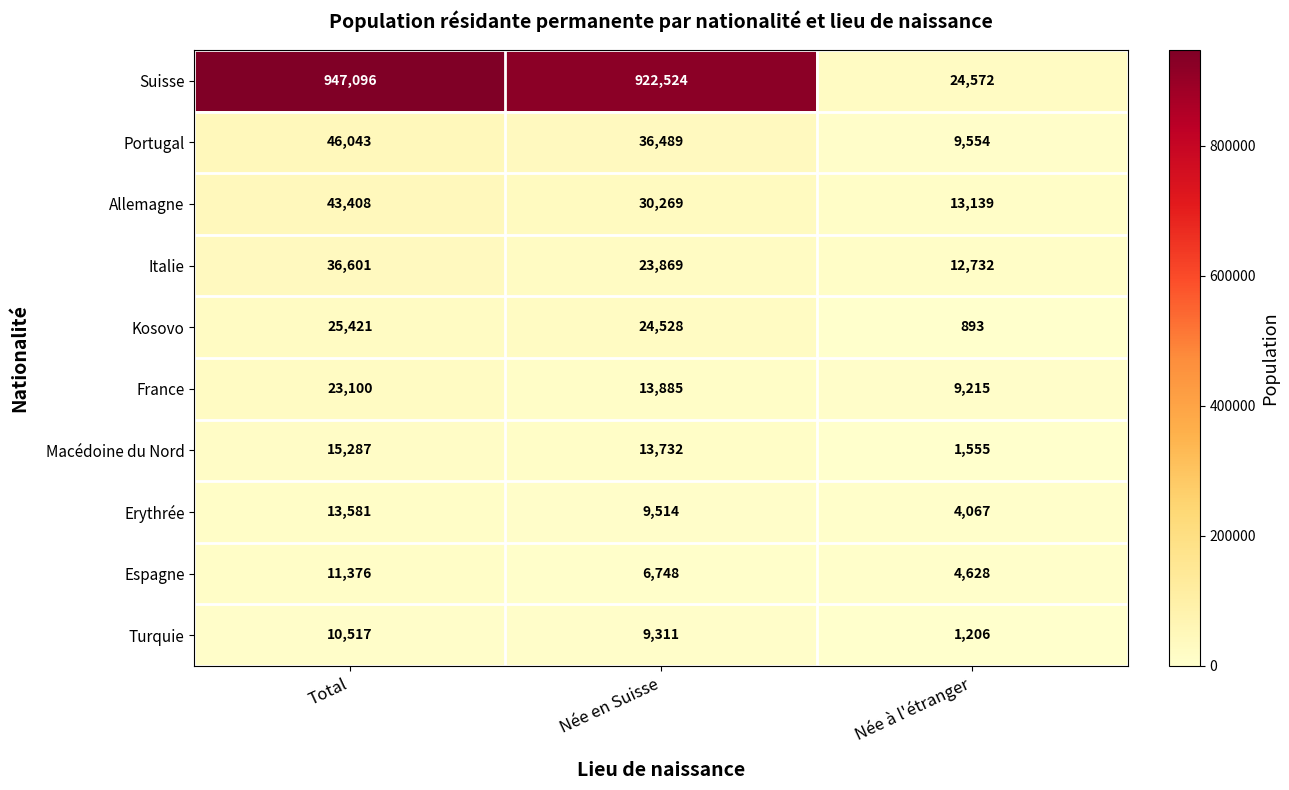

What is the approximate value of Portugal at Née à l'étranger?

9554